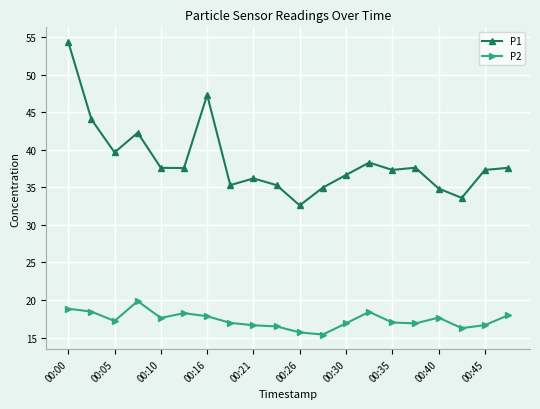

True or false: P2 and P1 intersect in this chart.

False